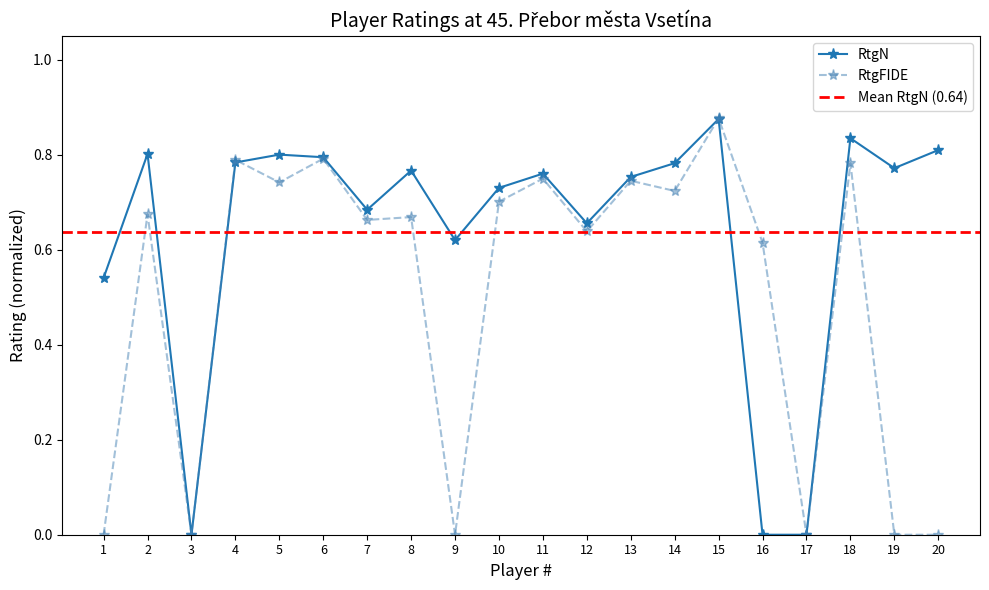

Rank the series at 19 from lowest to highest value.

RtgFIDE, RtgN